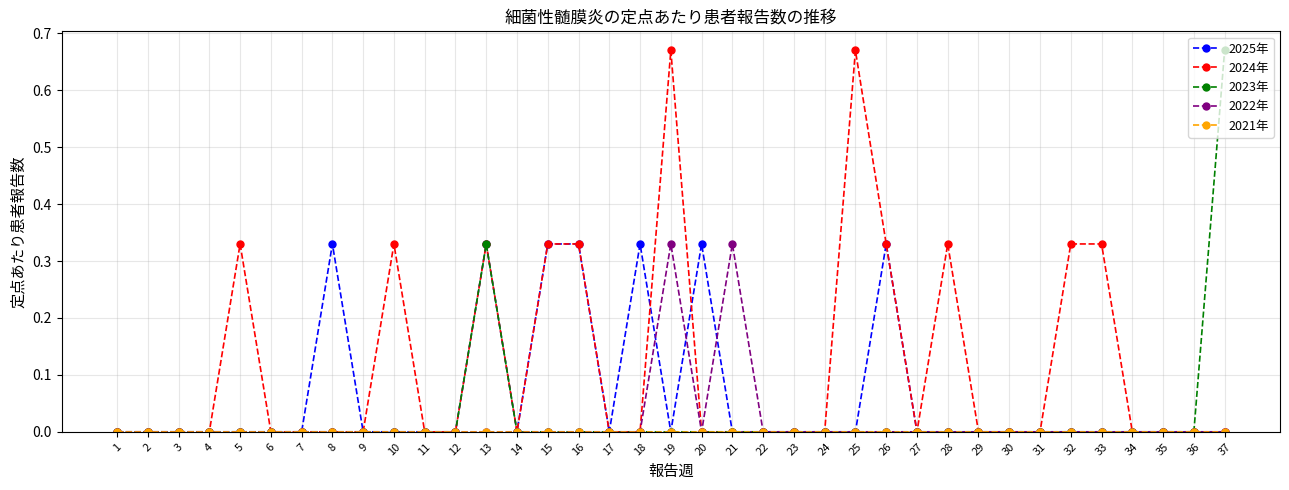

Is it true that 2024年 equals -0.3 at 14?

False